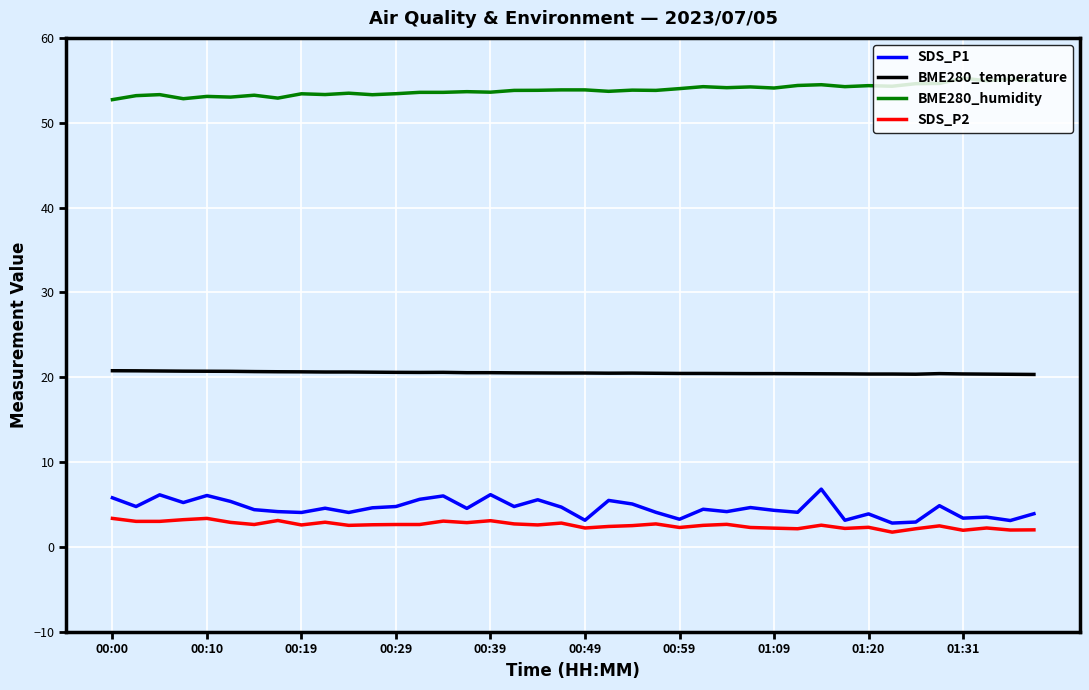

What is the difference between the maximum and minimum values in the BME280_temperature series?

0.4